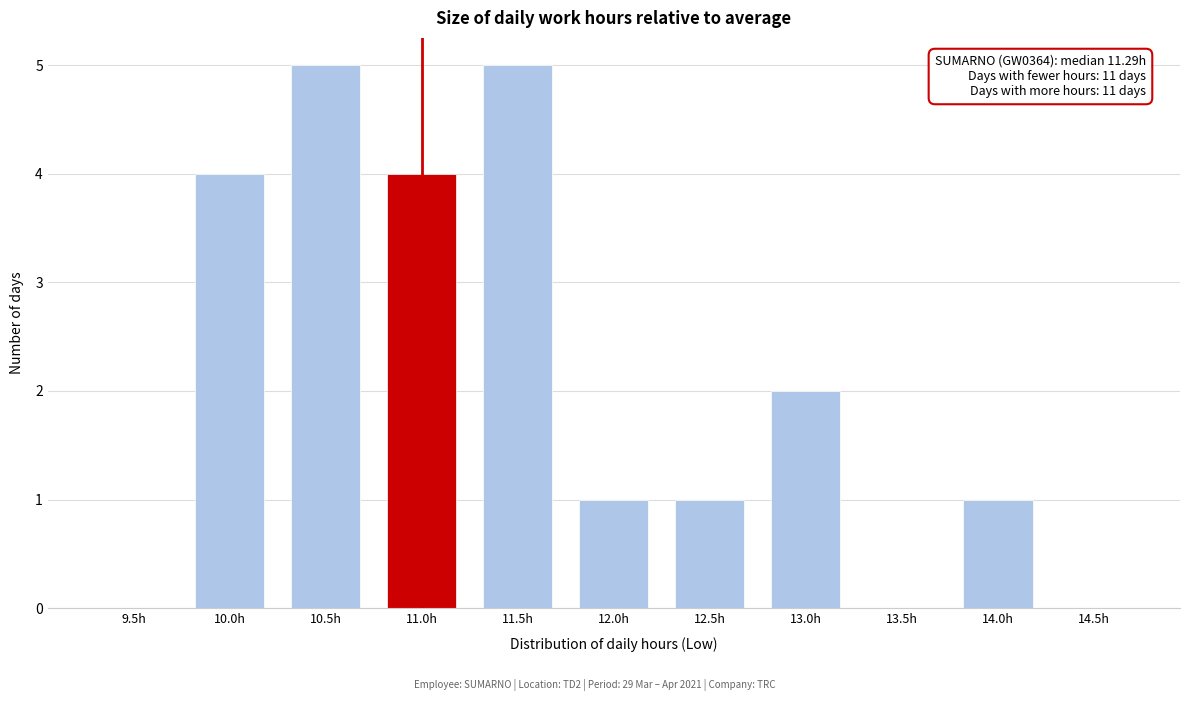

Reading left to right, list all the values displayed in this chart.

9.5h=0	10.0h=4	10.5h=5	11.0h=4	11.5h=5	12.0h=1	12.5h=1	13.0h=2	13.5h=0	14.0h=1	14.5h=0